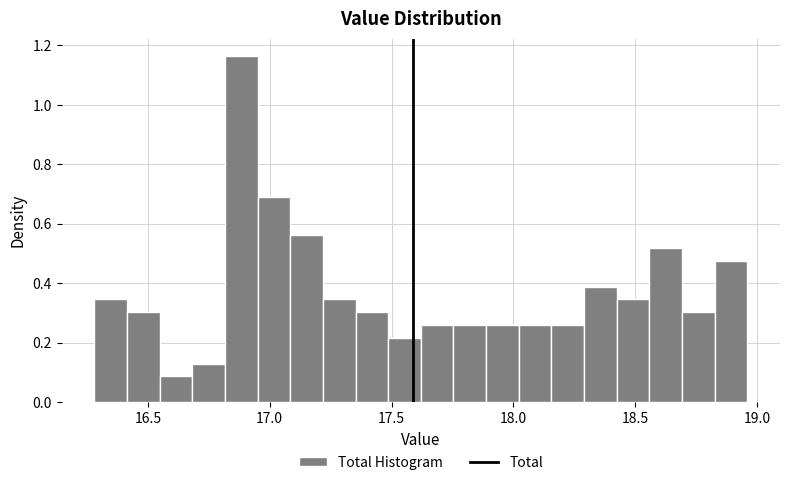

Read against the x-axis, roughly where is the centre of the tallest bar?

16.90